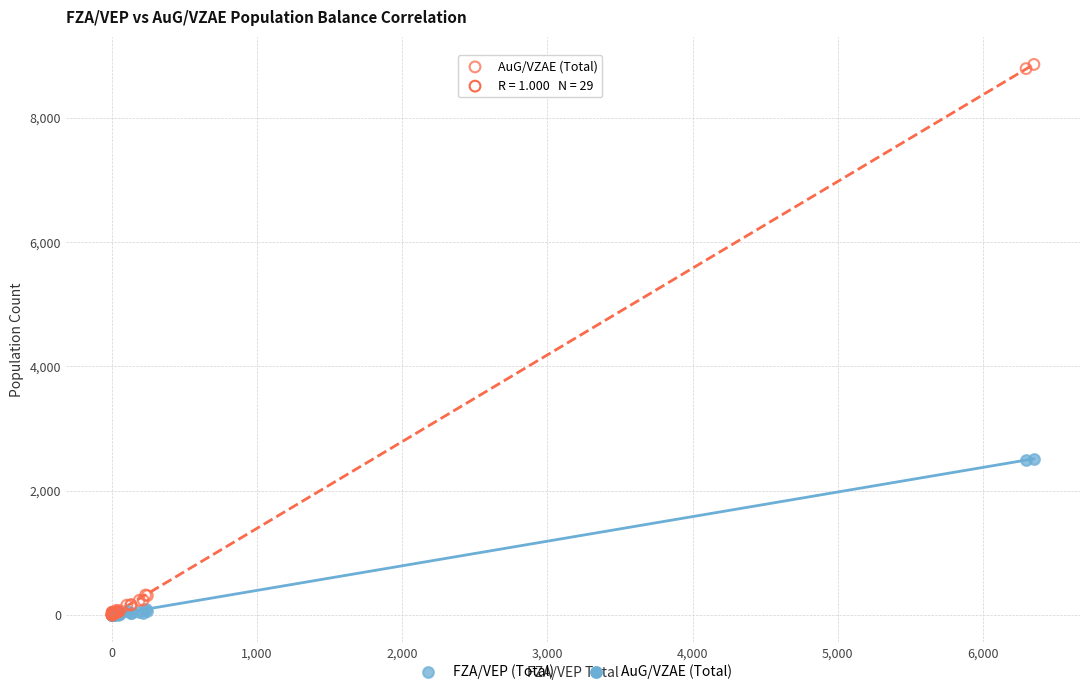

Which series has the largest Y range (max minus min)?

AuG/VZAE (Total)